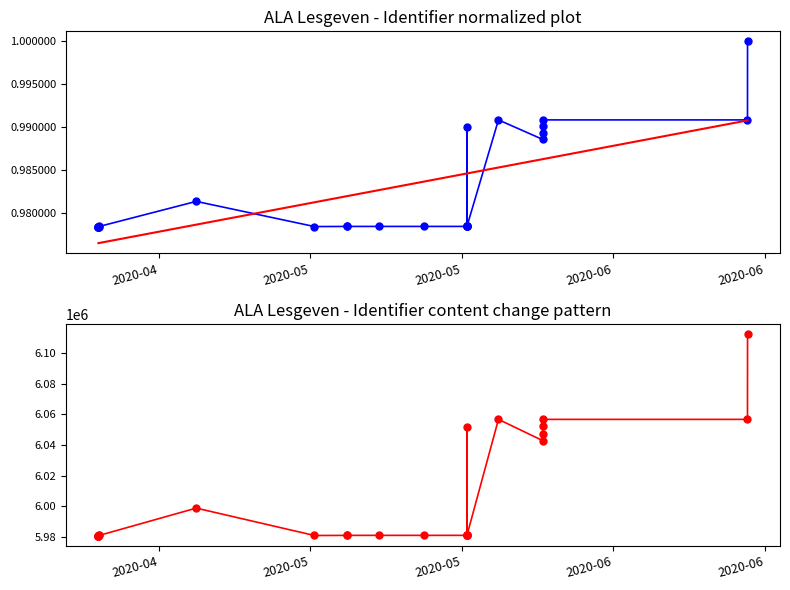

Is the value of Identifier normalized at 22 greater than the value of Identifier at 14?

No